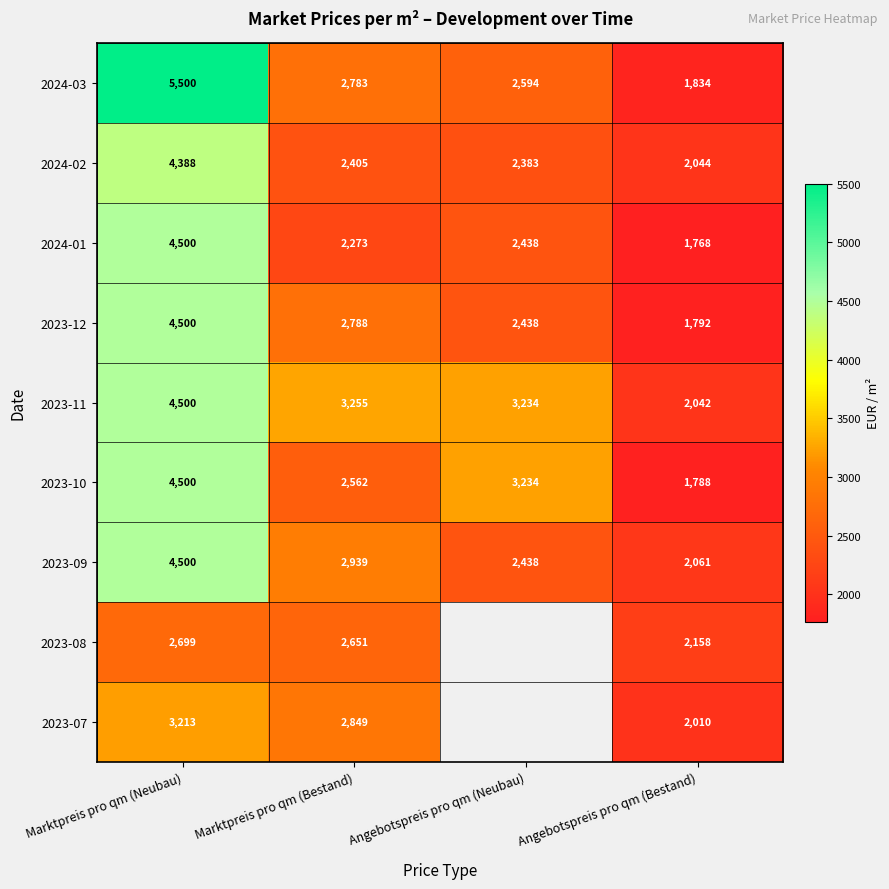

What is the average value of the 2023-12 series?

2880